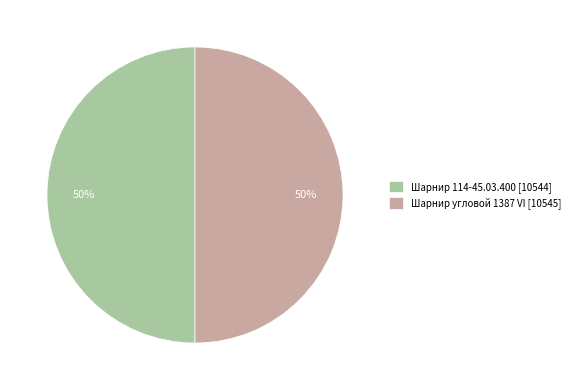

The Шарнир угловой 1387 VI [10545] slice represents 56% of the pie. True or false?

False